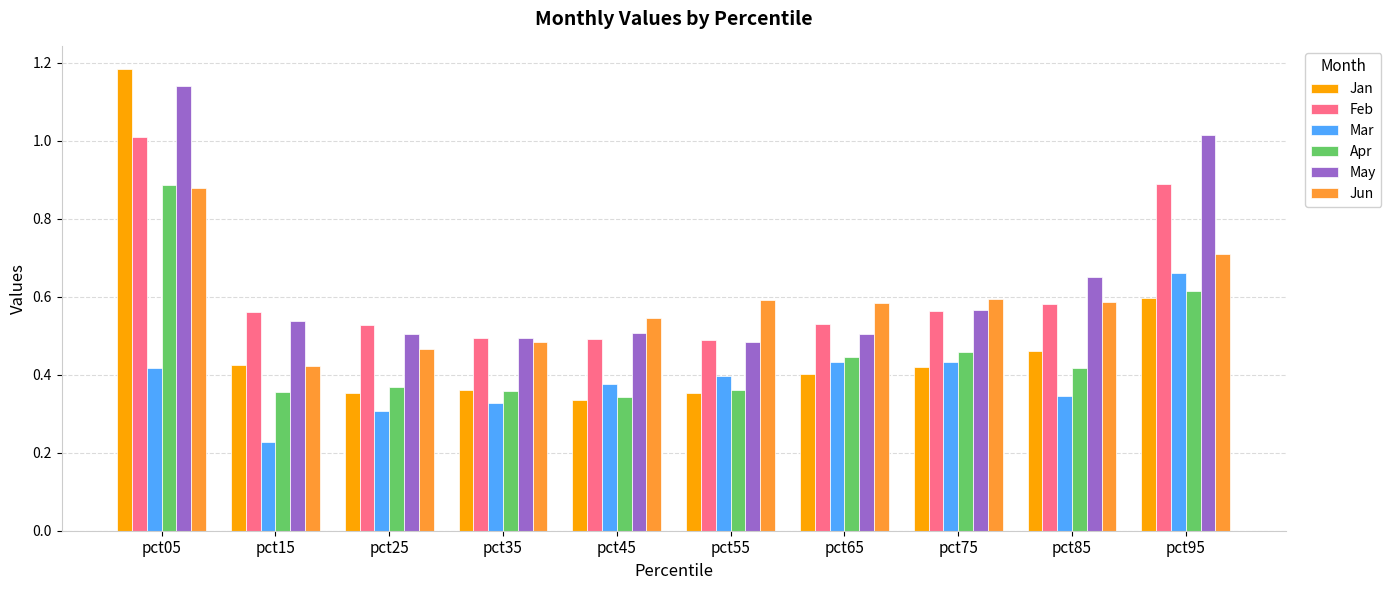

What is the difference between the Mar values at pct25 and pct45?

0.1